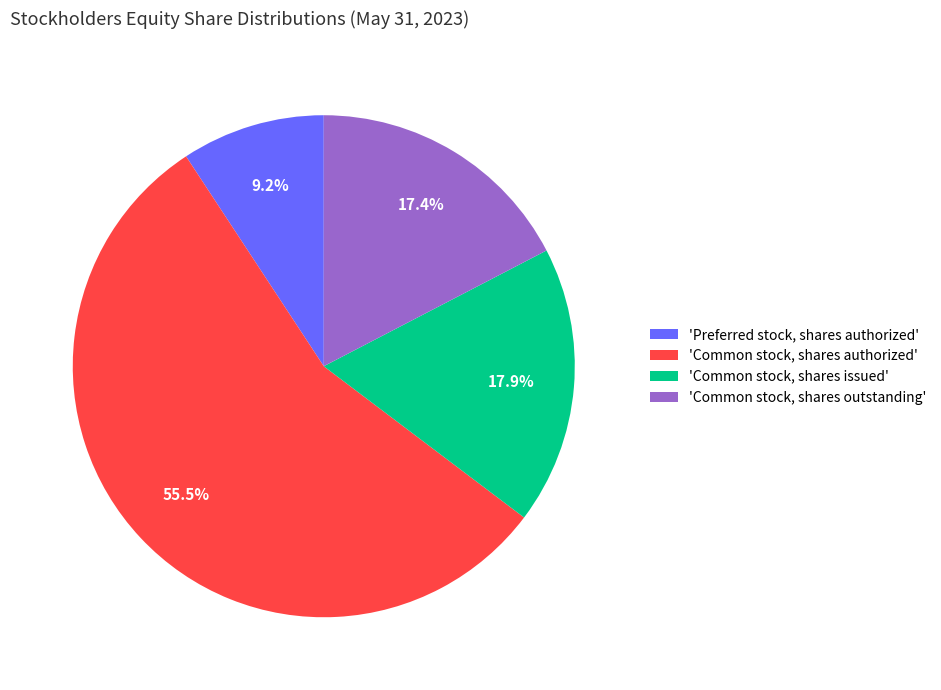

Rank the categories by value from lowest to highest.

'Preferred stock, shares authorized', 'Common stock, shares outstanding', 'Common stock, shares issued', 'Common stock, shares authorized'